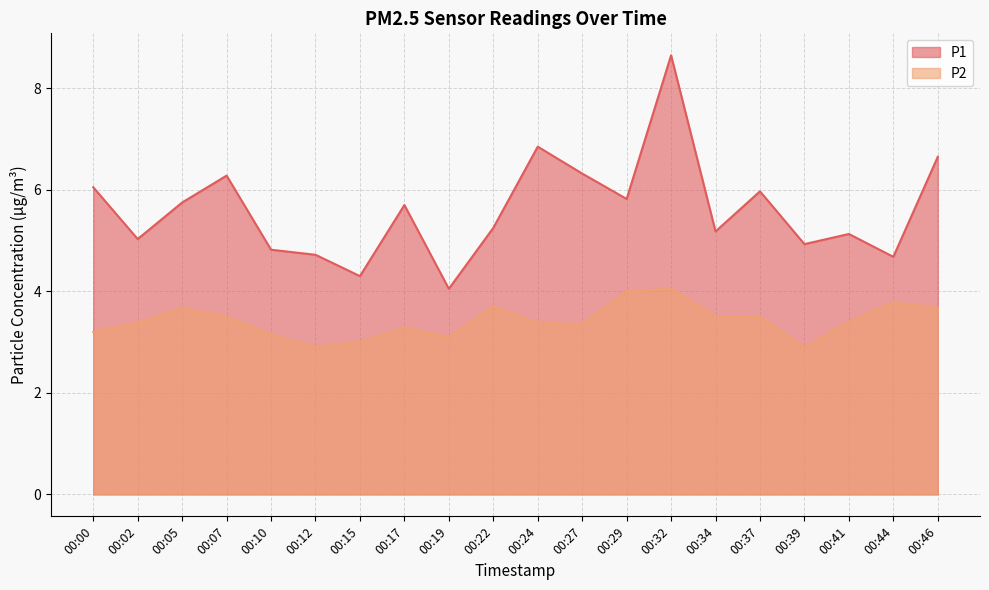

Count the number of data series in this chart.

2